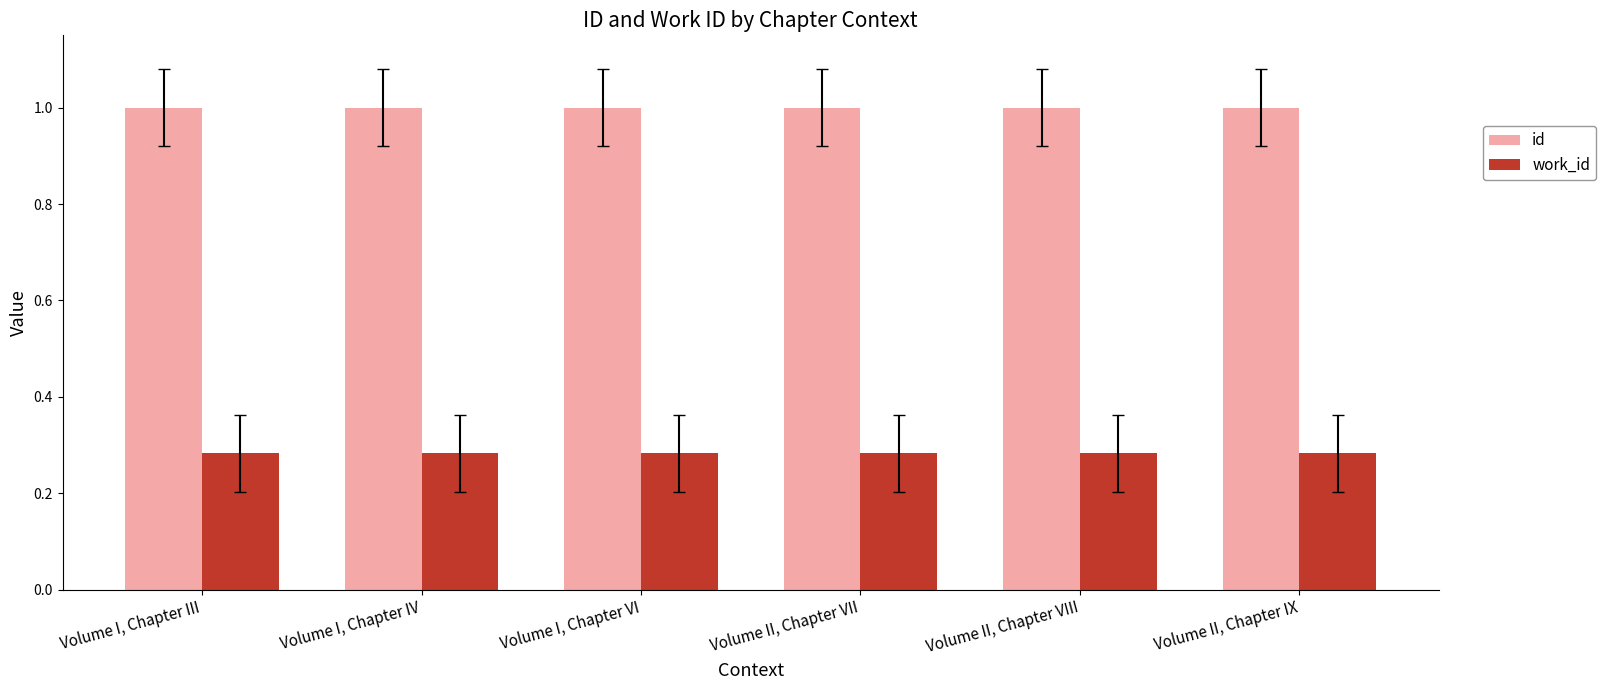

At how many categories does at least one series exceed 0?

6